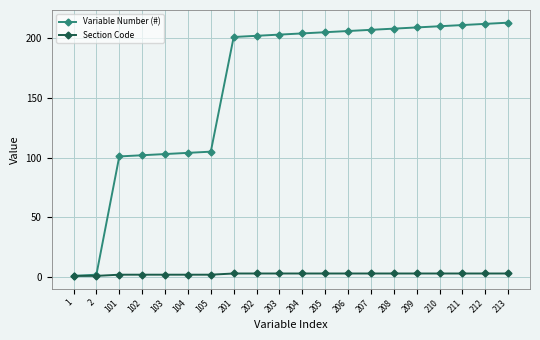

What is the value of the Section Code point at the 19th from the left?

3